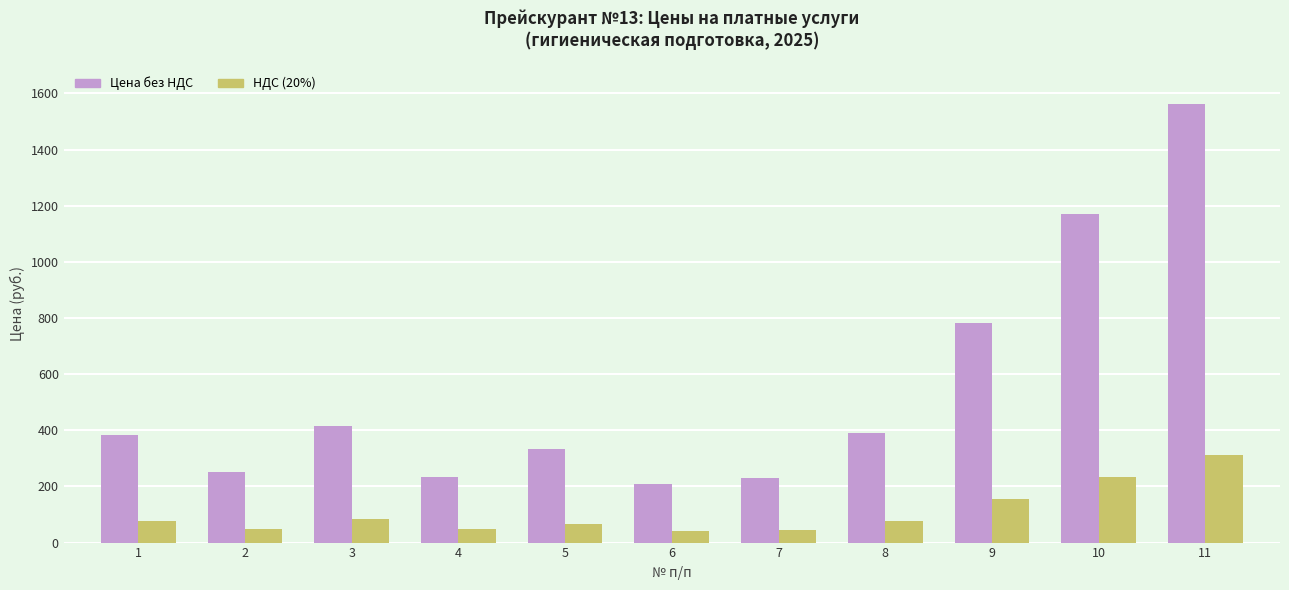

Rank the series by their average value, from highest to lowest.

Цена без НДС, НДС (20%)